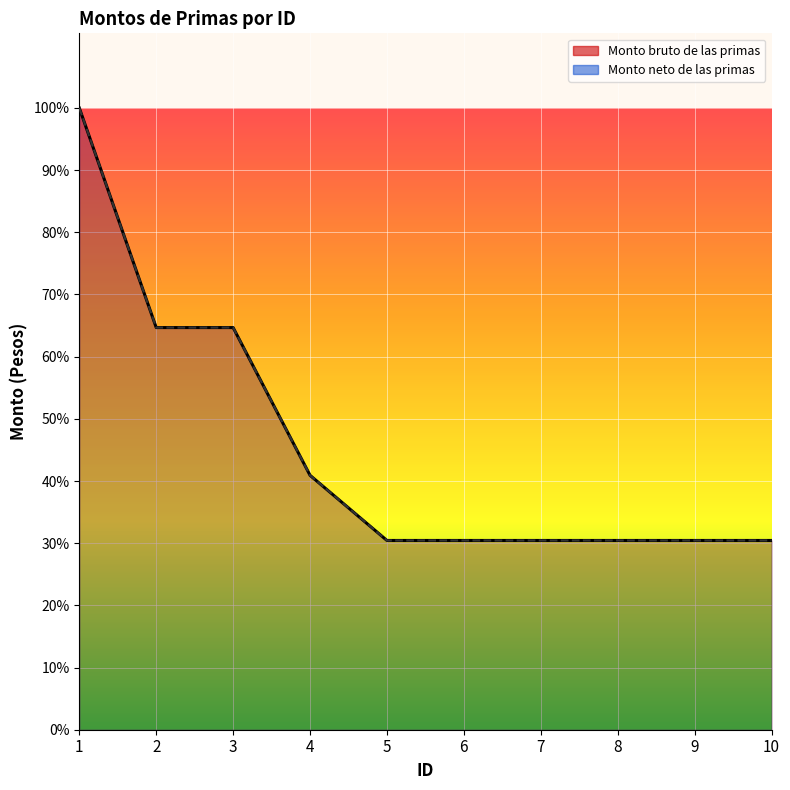

Which series has the largest range (max minus min)?

Monto bruto de las primas